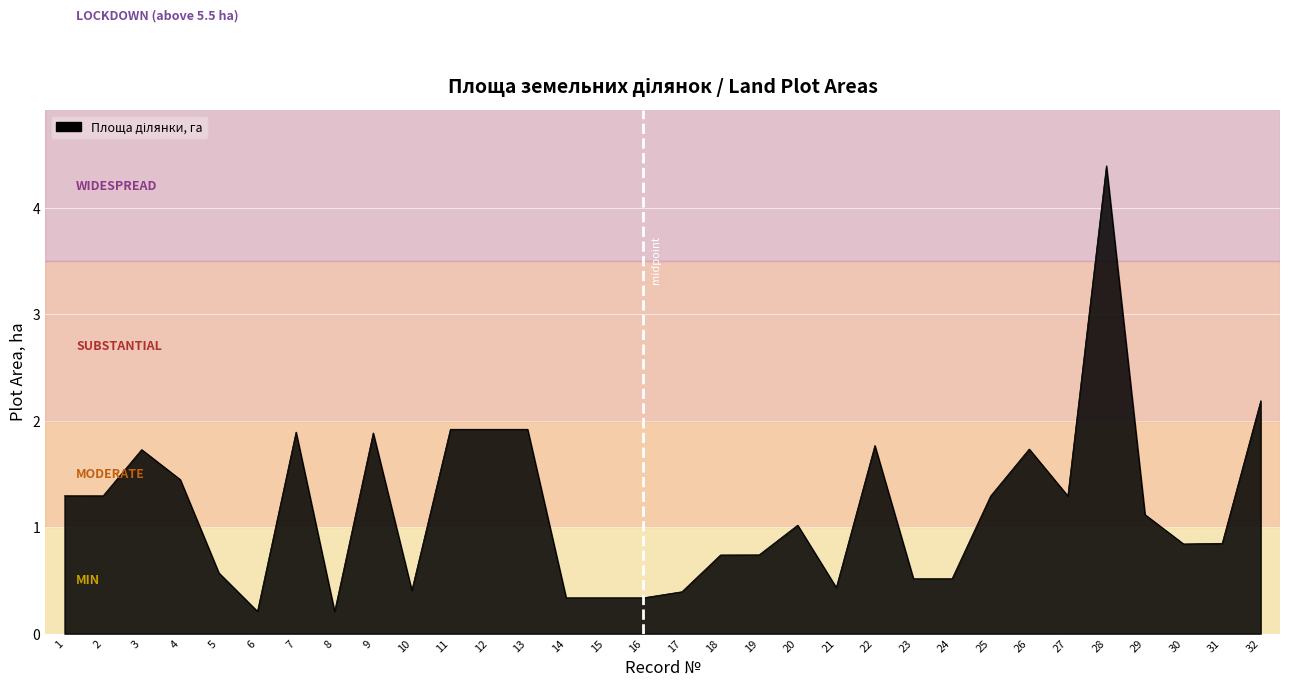

Where is the first local maximum?

3